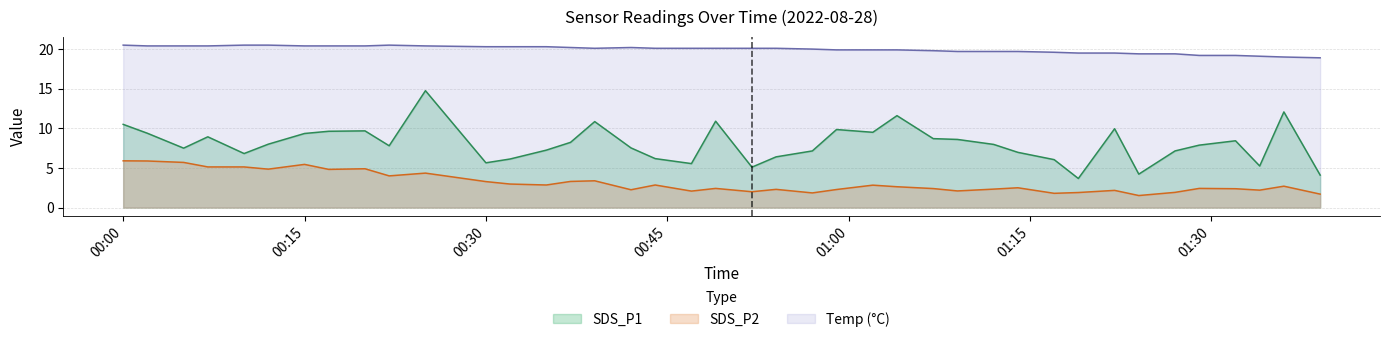

Which series has the widest spread of values?

SDS_P1